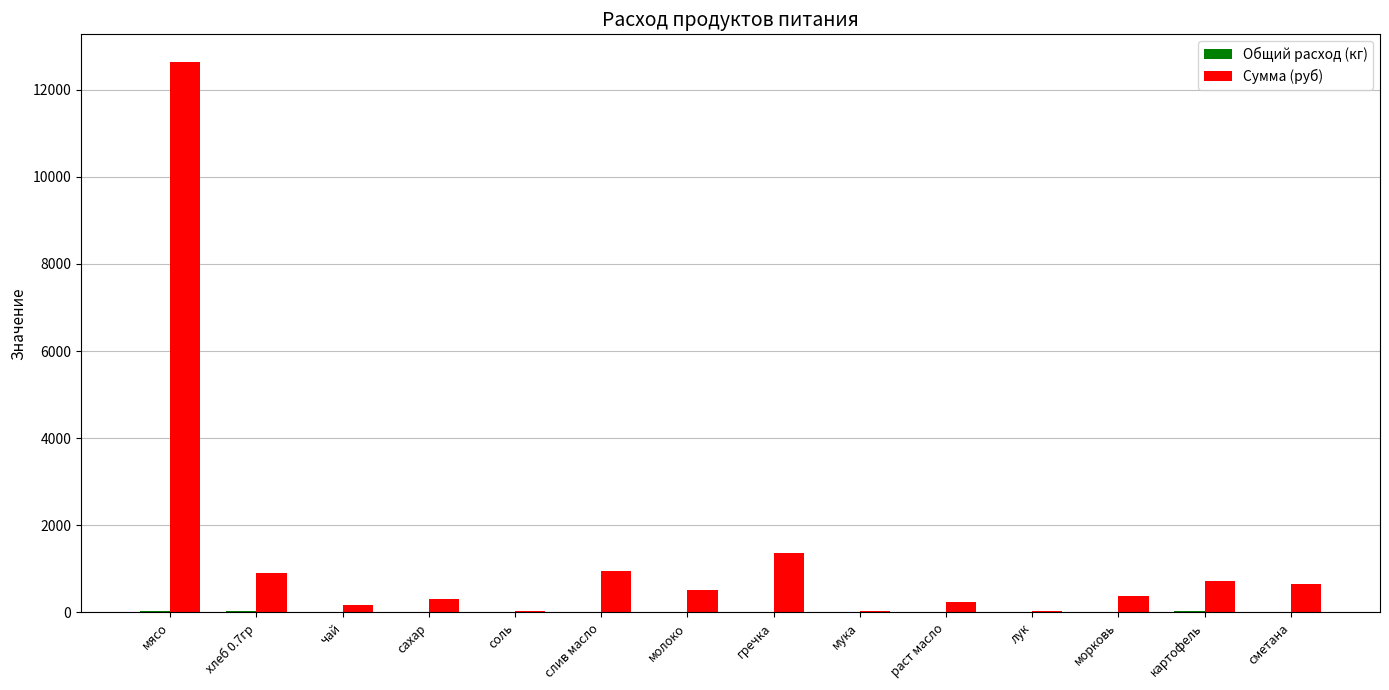

What is the maximum value shown in the chart?

12635.0